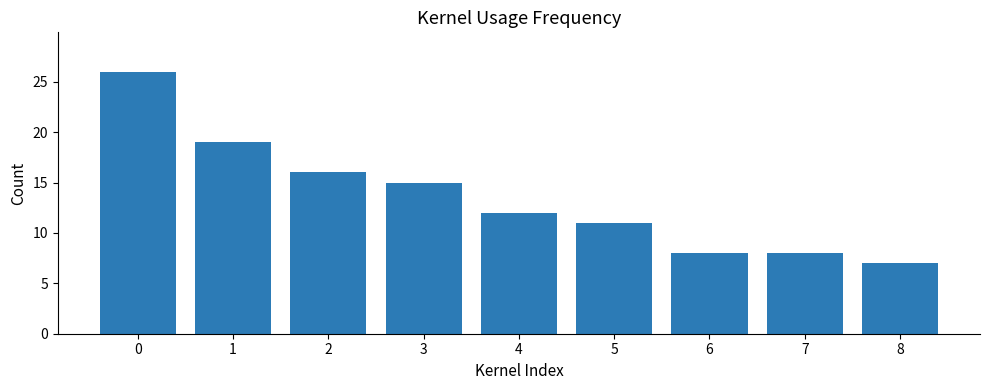

What is the value of the 5th bar from the left?

12